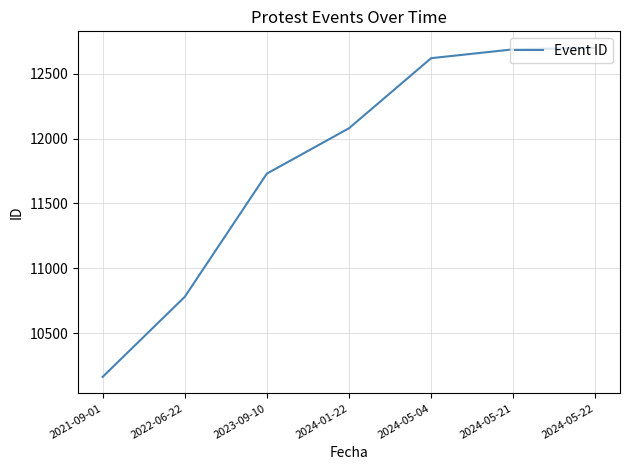

Reading right to left, list all the values displayed in this chart.

12698	12686	12618	12079	11730	10782	10166